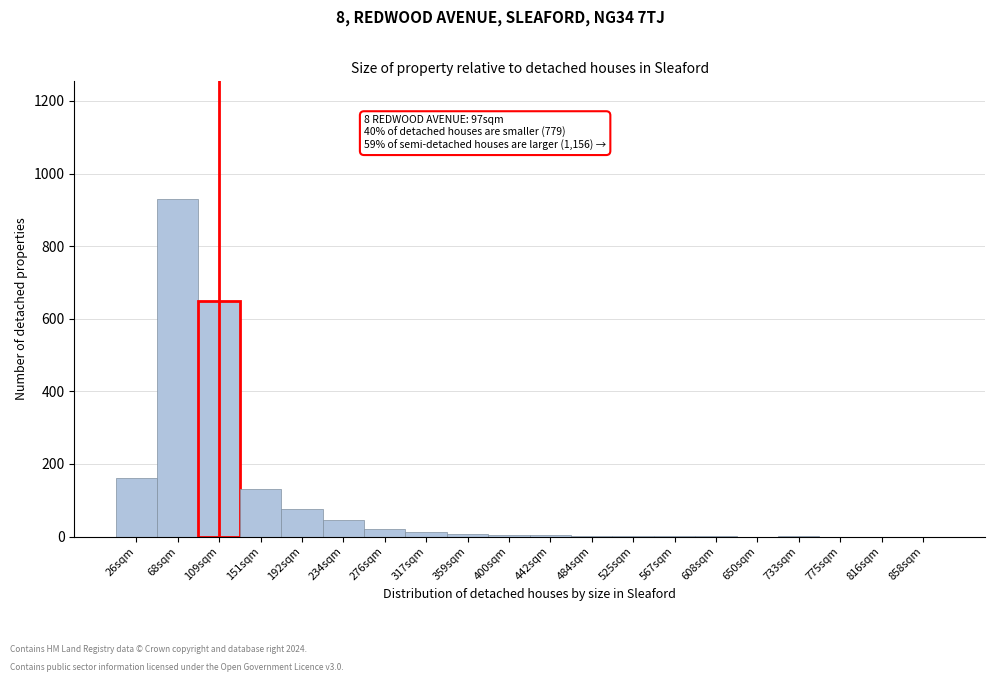

What is the greatest value displayed?

929